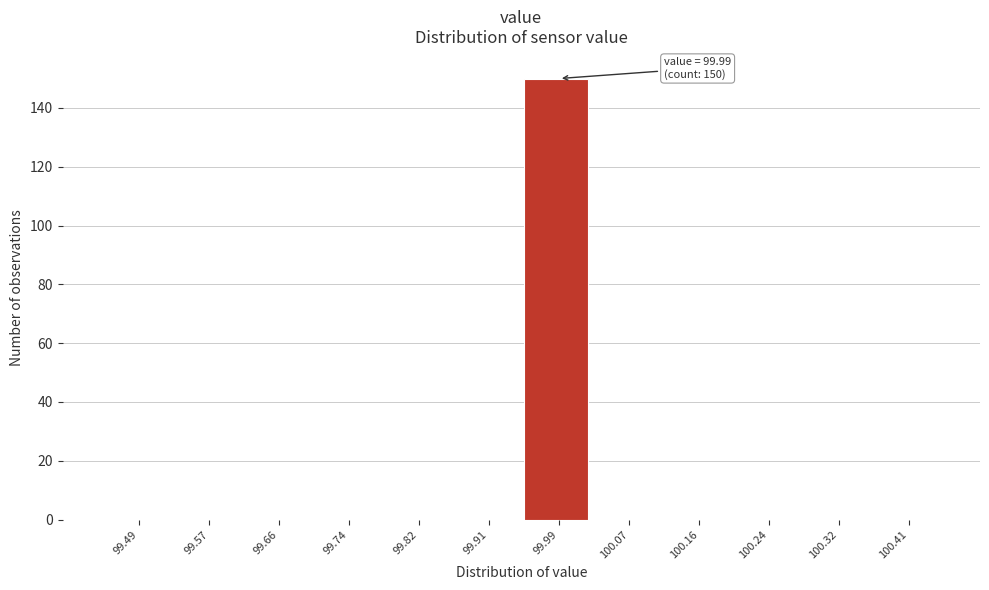

Reading left to right, what are all the values shown in this chart?

99.49=0	99.57=0	99.66=0	99.74=0	99.82=0	99.91=0	99.99=150	100.07=0	100.16=0	100.24=0	100.32=0	100.41=0